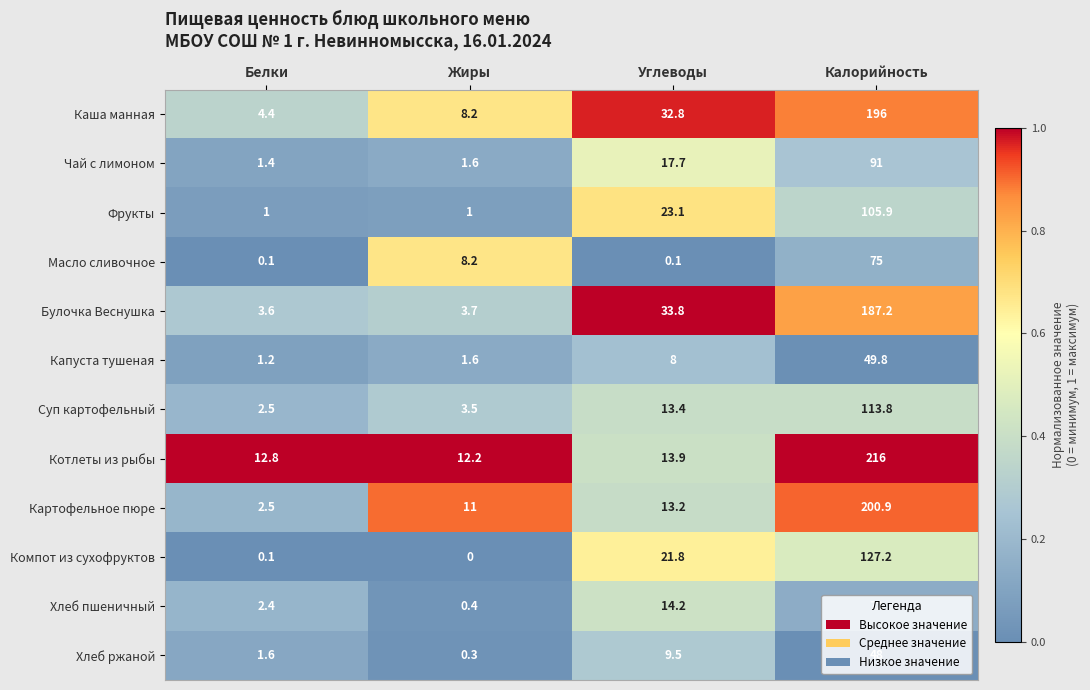

At which category does the chart reach its minimum across all series?

Жиры